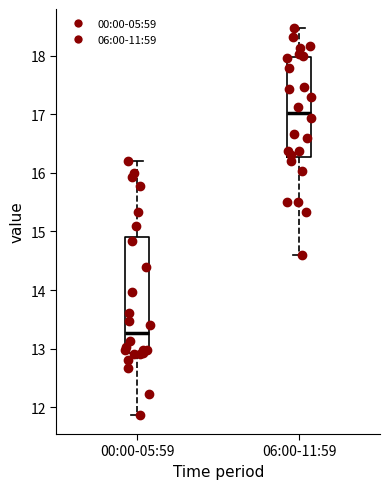

Where is the lower edge of the box for 00:00-05:59 on the y-axis? The values are not printed on the chart, so give them approximately, as read against the axis.

12.9